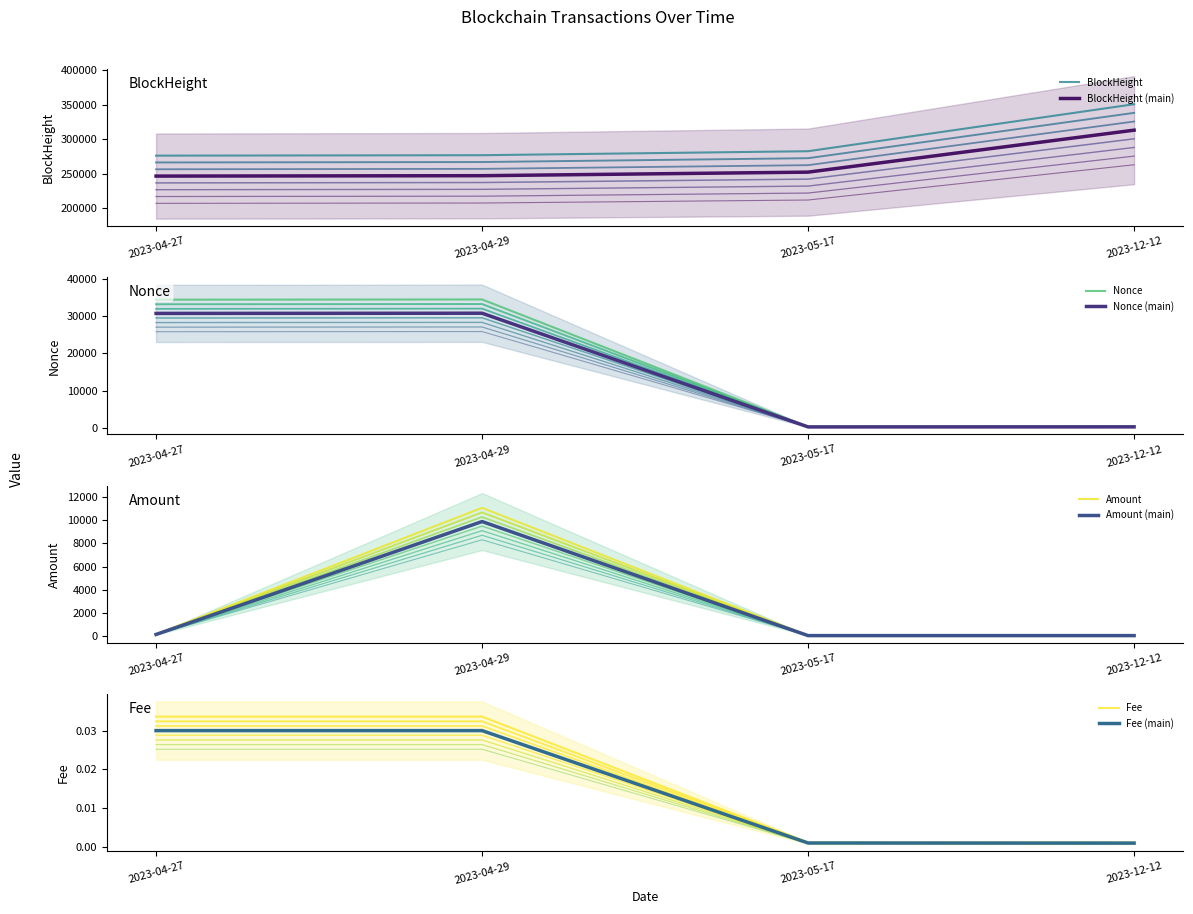

Reading right to left, what are all the values shown in this chart?

BlockHeight: 262916.6	211894.2	207564.8	207089.4
Nonce: 242.9	230.9	28359.0	28310.2
Amount: 0.0	0.0	8321.3	84.0
Fee: 0.0	0.0	0.0	0.0